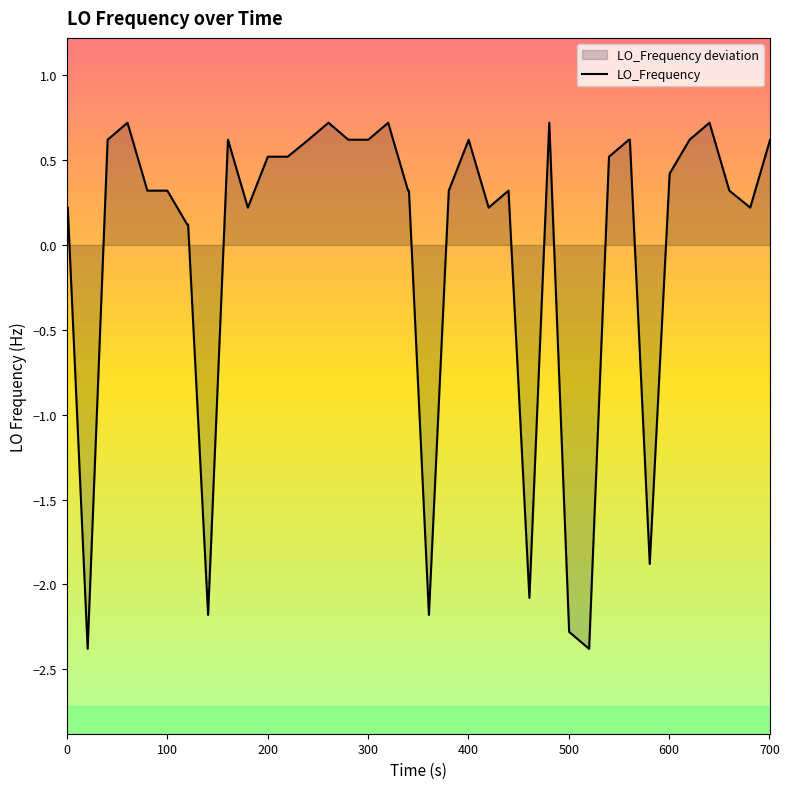

What is the smallest value displayed?

-2.4